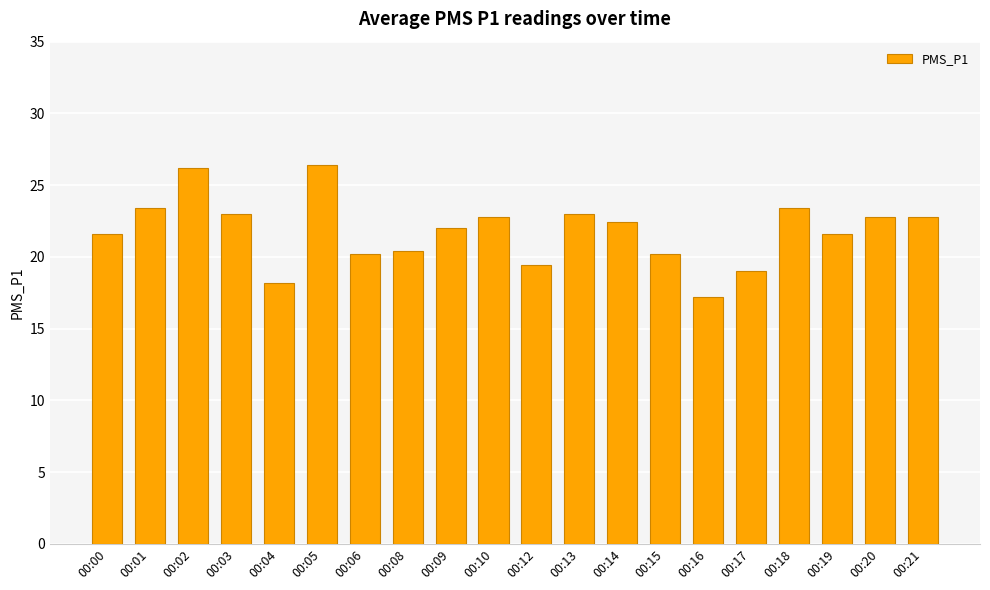

What is the value of the 17th bar from the left?

23.4